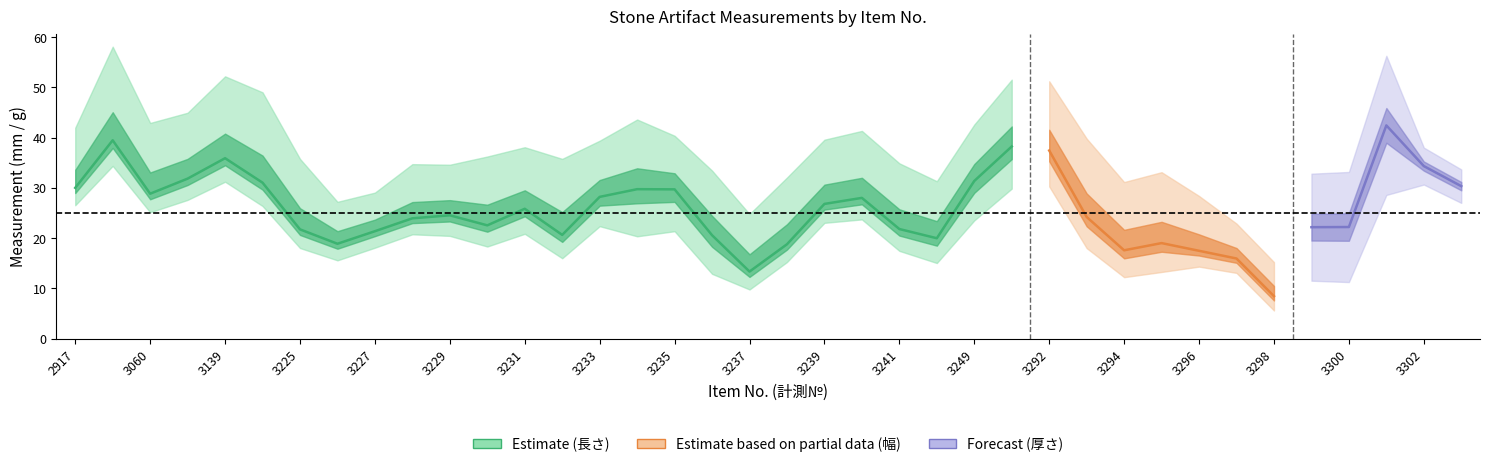

True or false: 重さ has more than 1 interior local peaks.

True